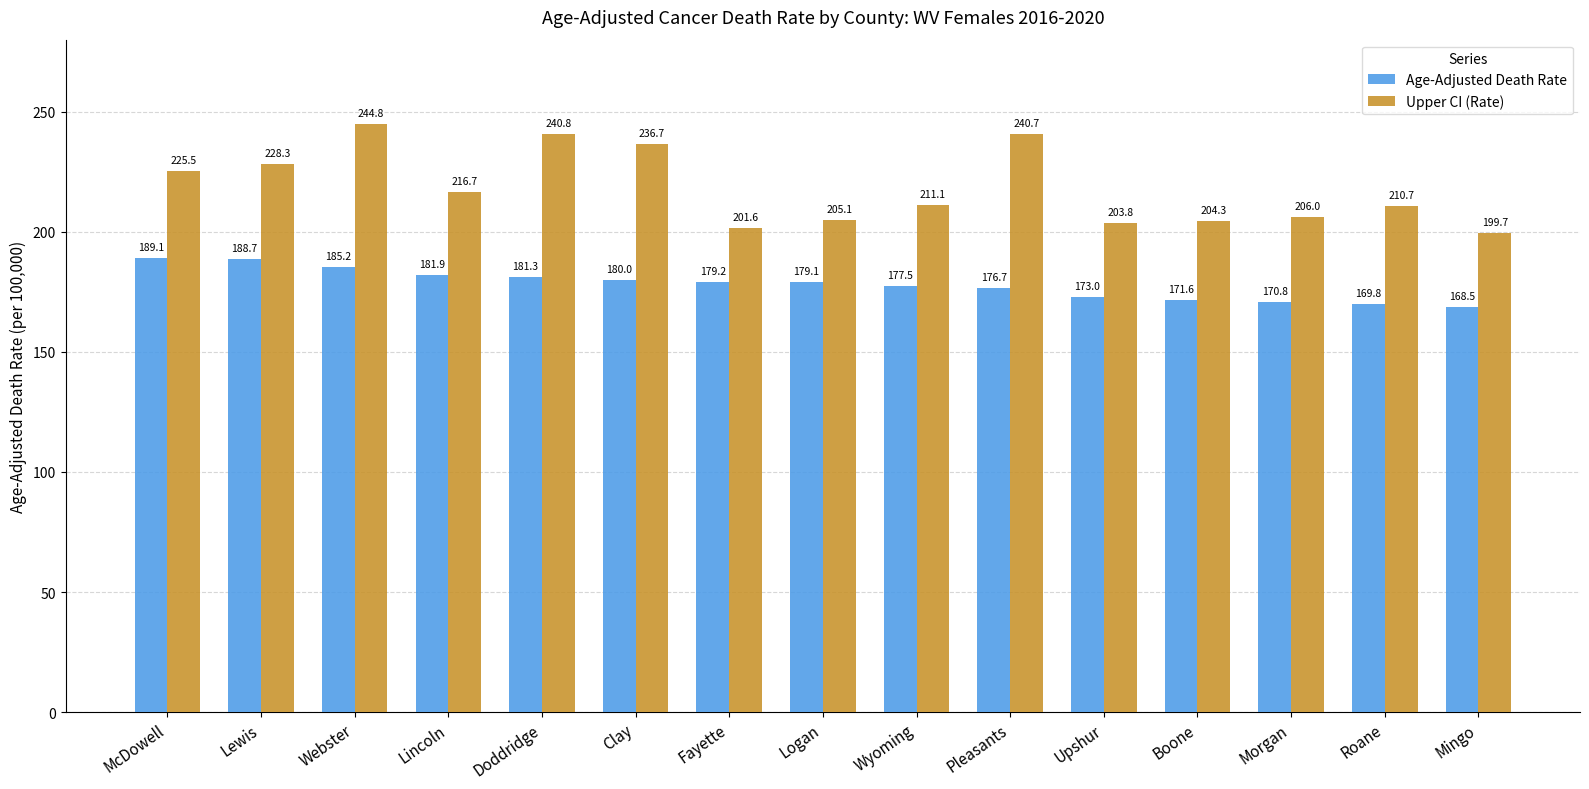

What is the value of the Upper CI (Rate) bar at the 4th from the left?

216.7